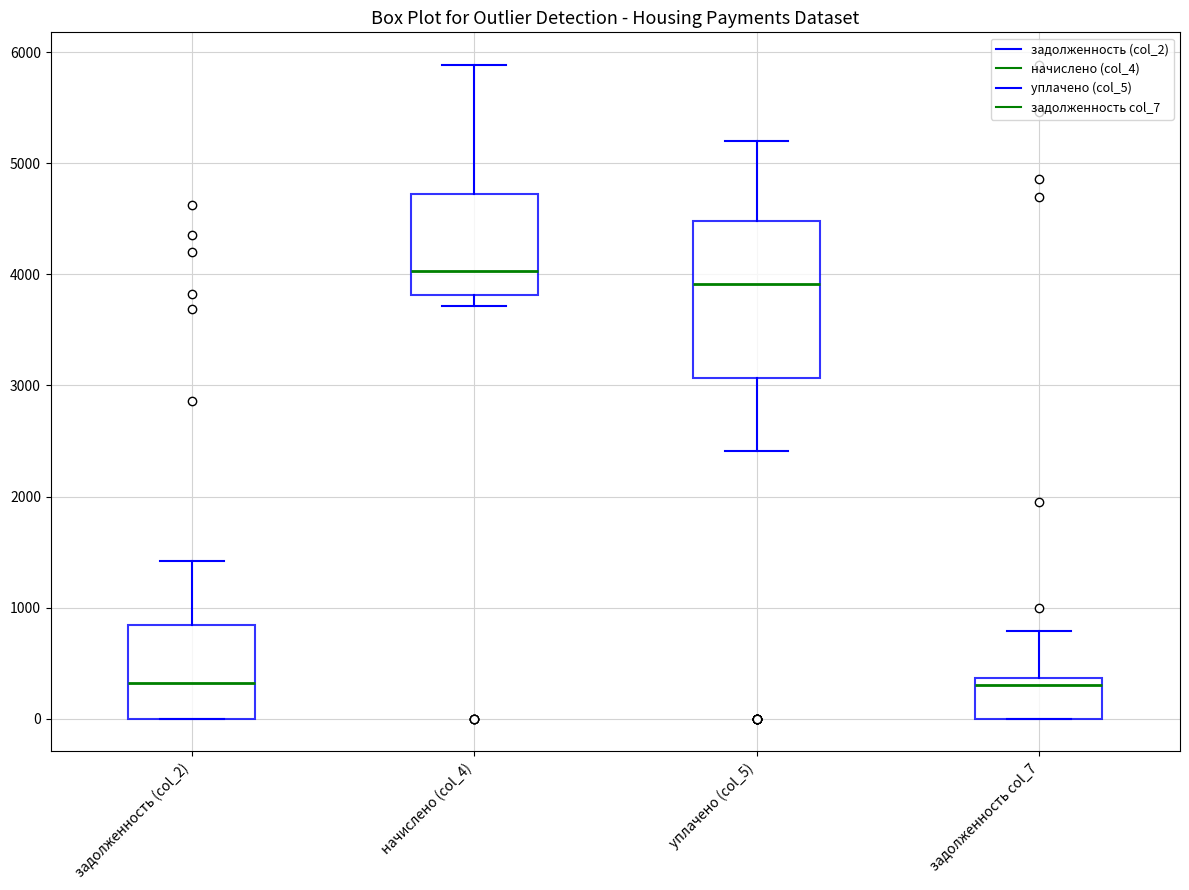

Where does the median line of the box for задолженность (col_2) sit on the y-axis? The values are not printed on the chart, so give them approximately, as read against the axis.

300